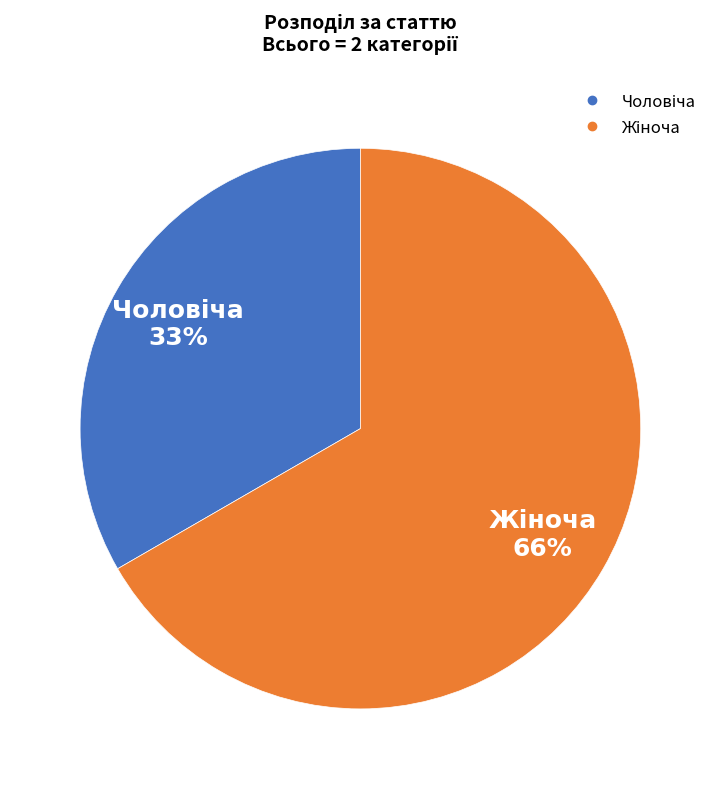

To the nearest percent, what portion does Чоловіча represent?

33%